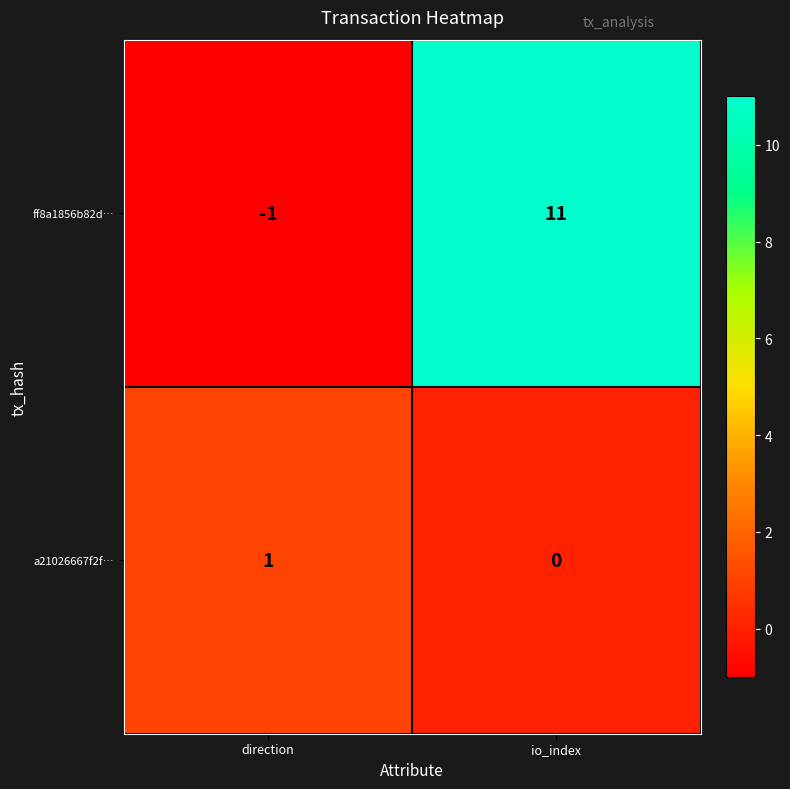

How many values in the a21026667f2f… series are below 1?

1